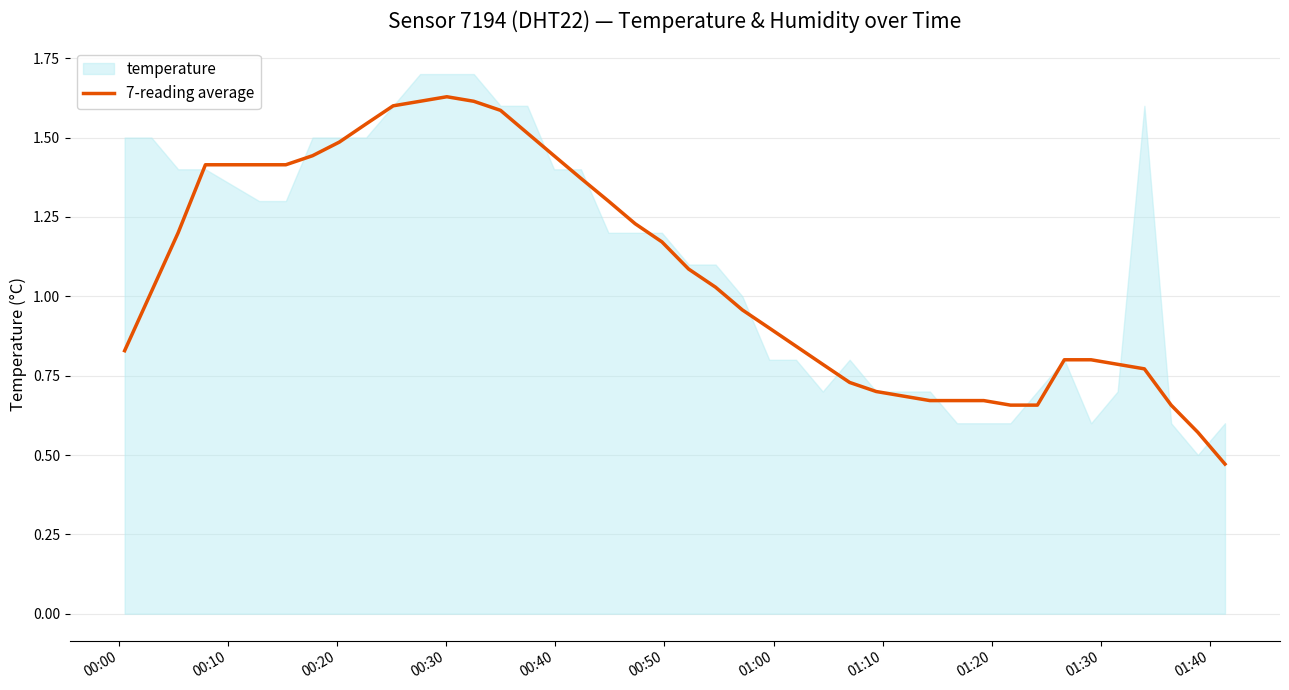

The chart shows a value of 0.9 at 17. True or false?

False